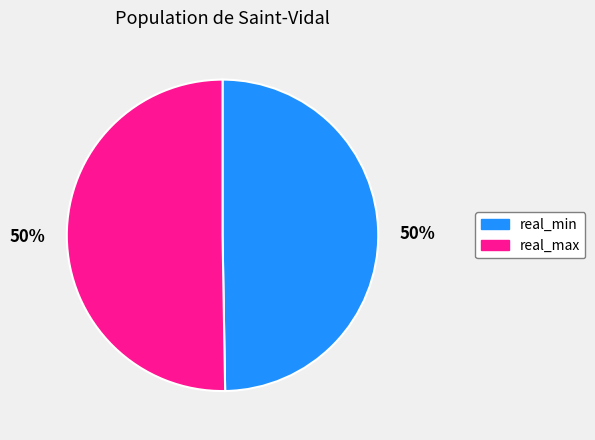

To the nearest percent, what is the average slice percentage?

50%